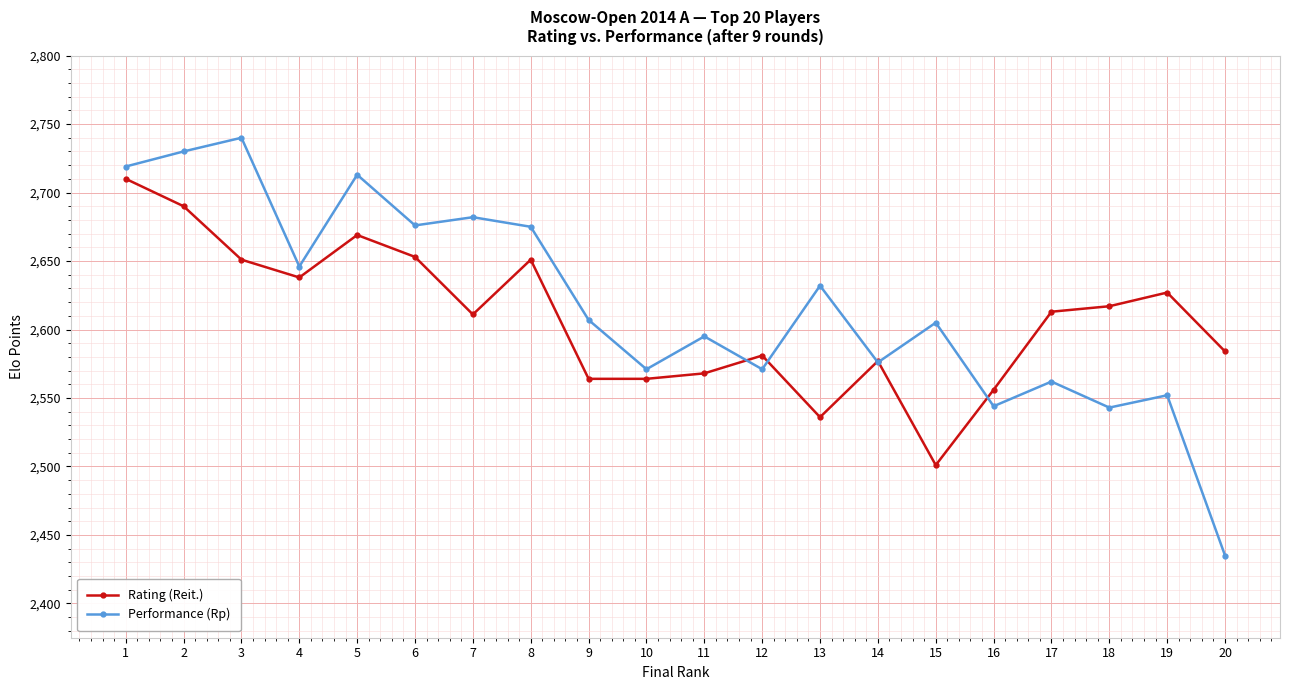

What is the minimum value for Performance (Rp)?

2435